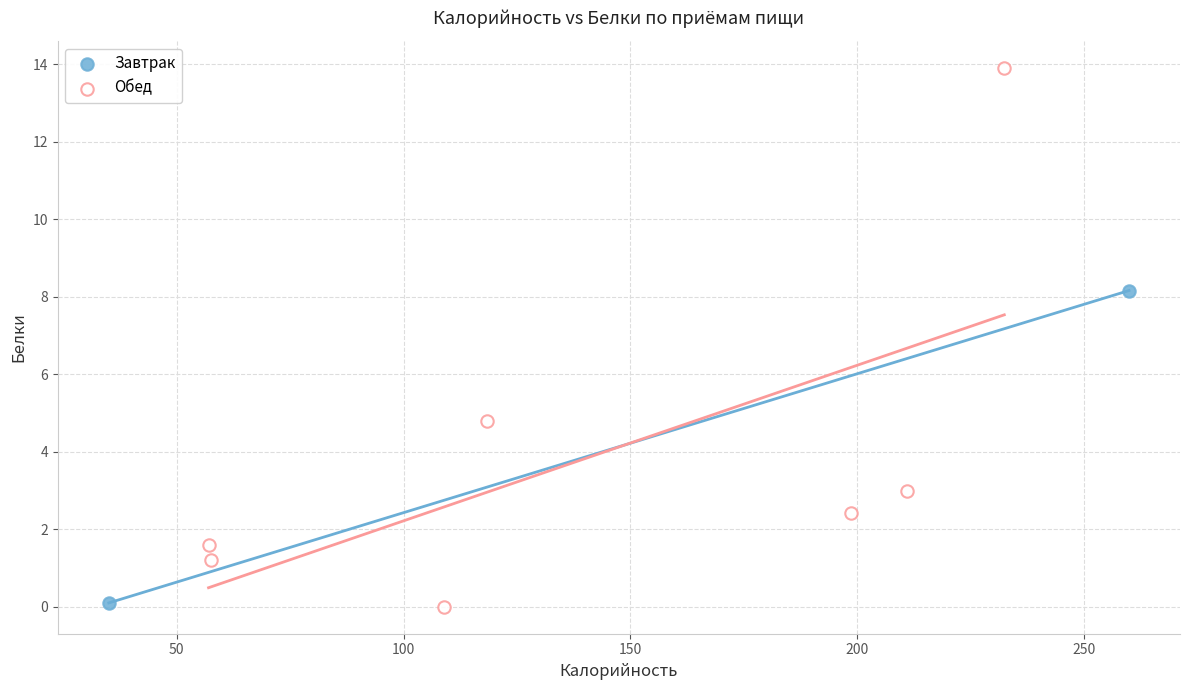

What are all the series names shown in the legend?

Завтрак, Обед